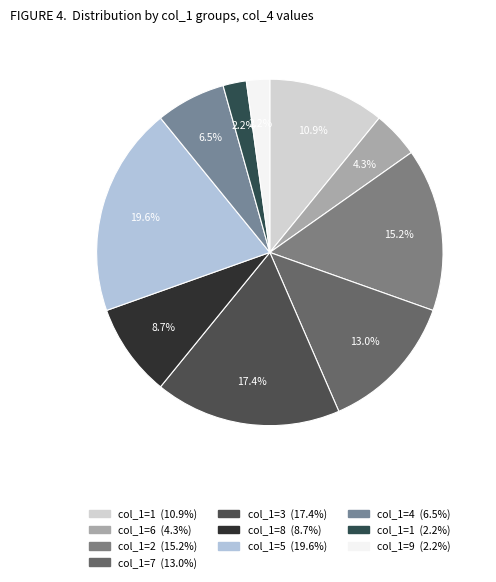

How many segments does this pie chart have?

10